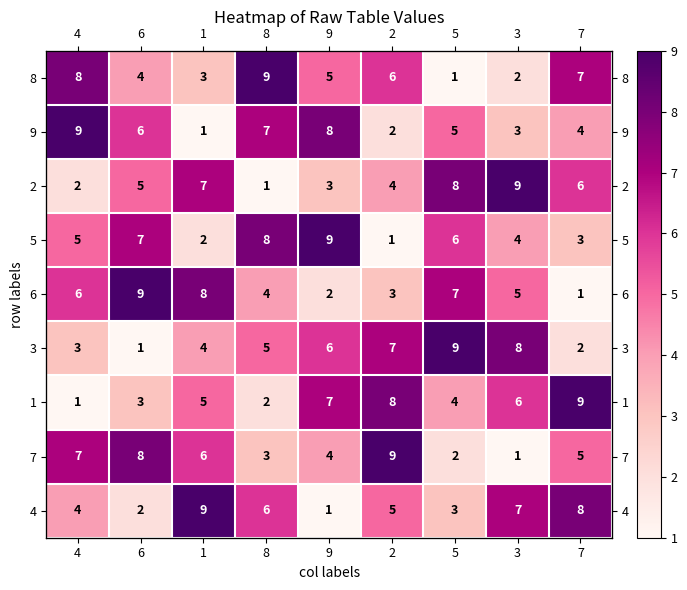

The 5 series shows 9 at 9. True or false?

True